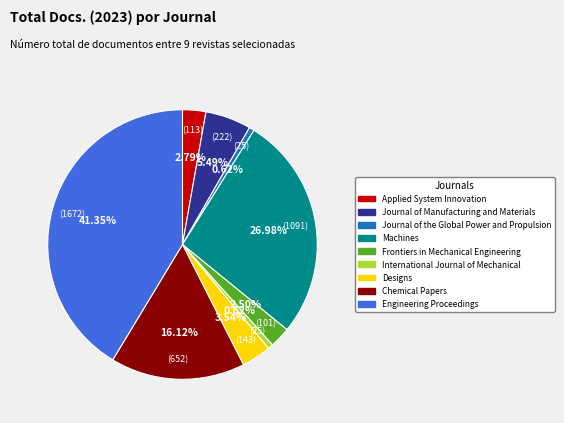

To the nearest percent, what is the difference between the largest and smallest slice percentages?

41%